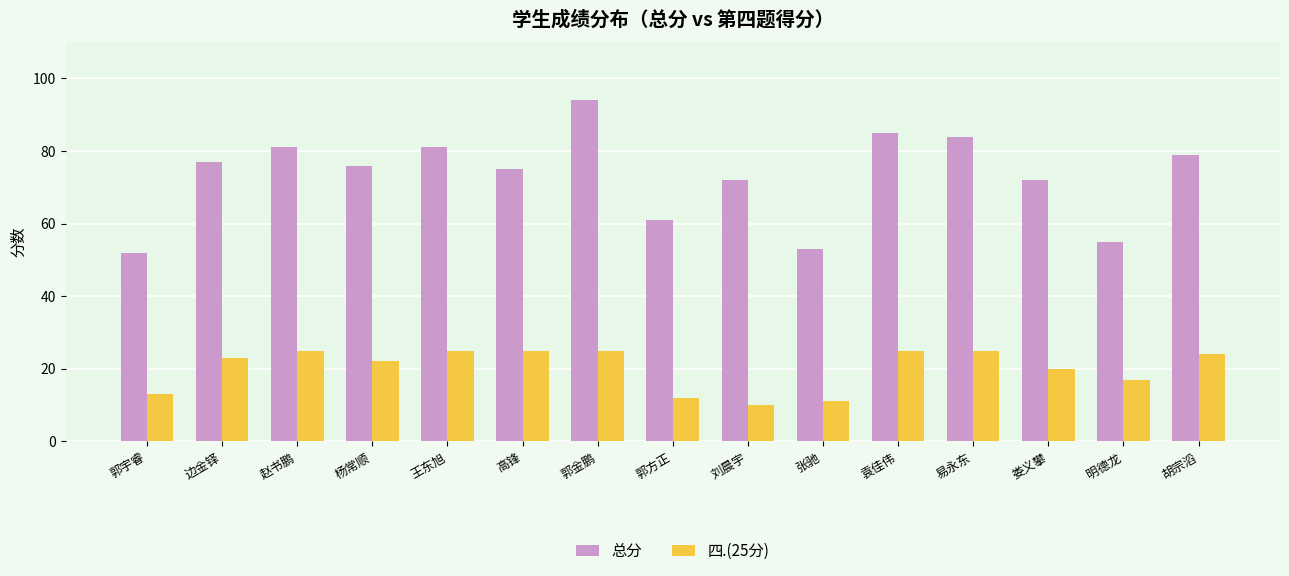

At which label does 总分 reach its minimum?

郭宇睿